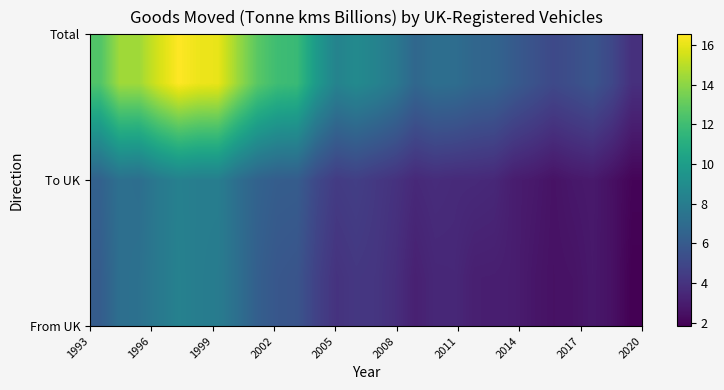

What is the greatest value displayed?

16.5